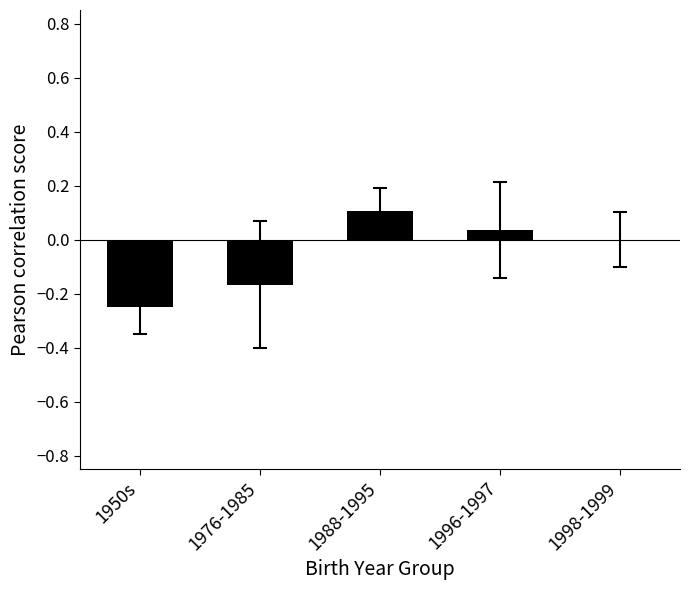

The chart shows a value of -0.4 at 1950s. True or false?

False